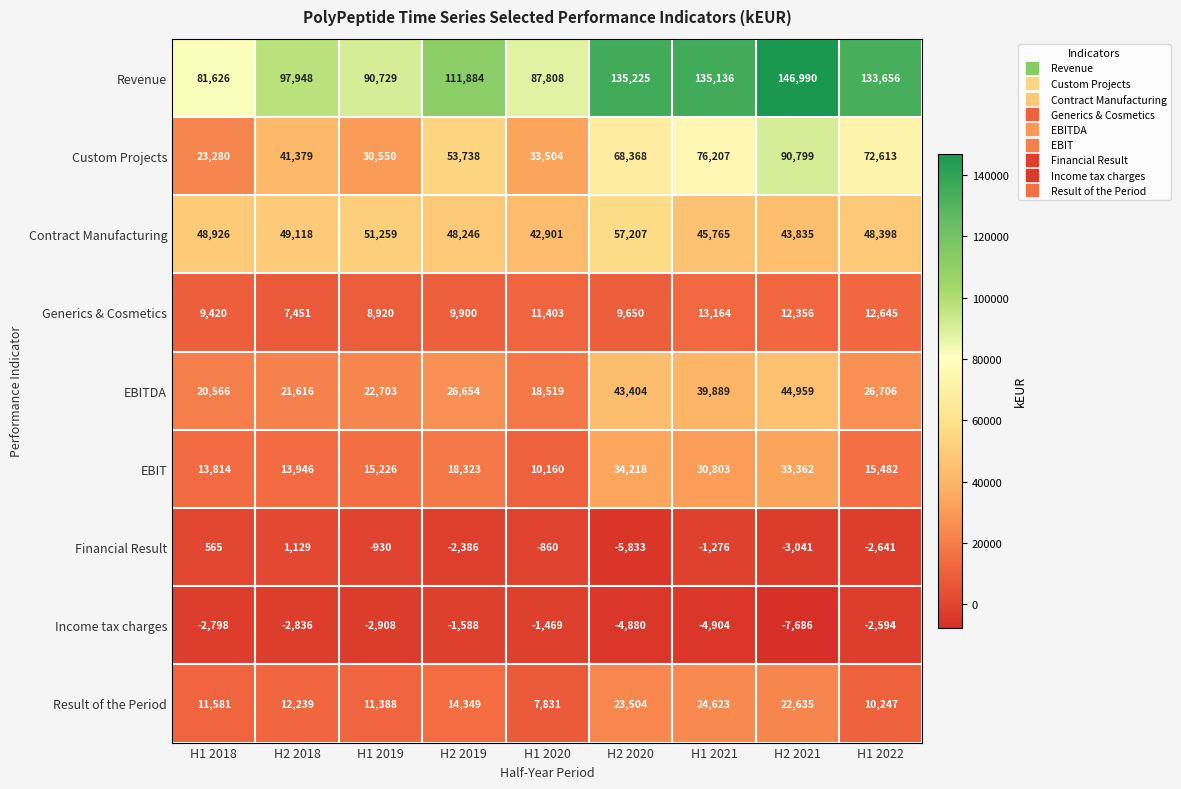

How many categories are shown in the chart?

9